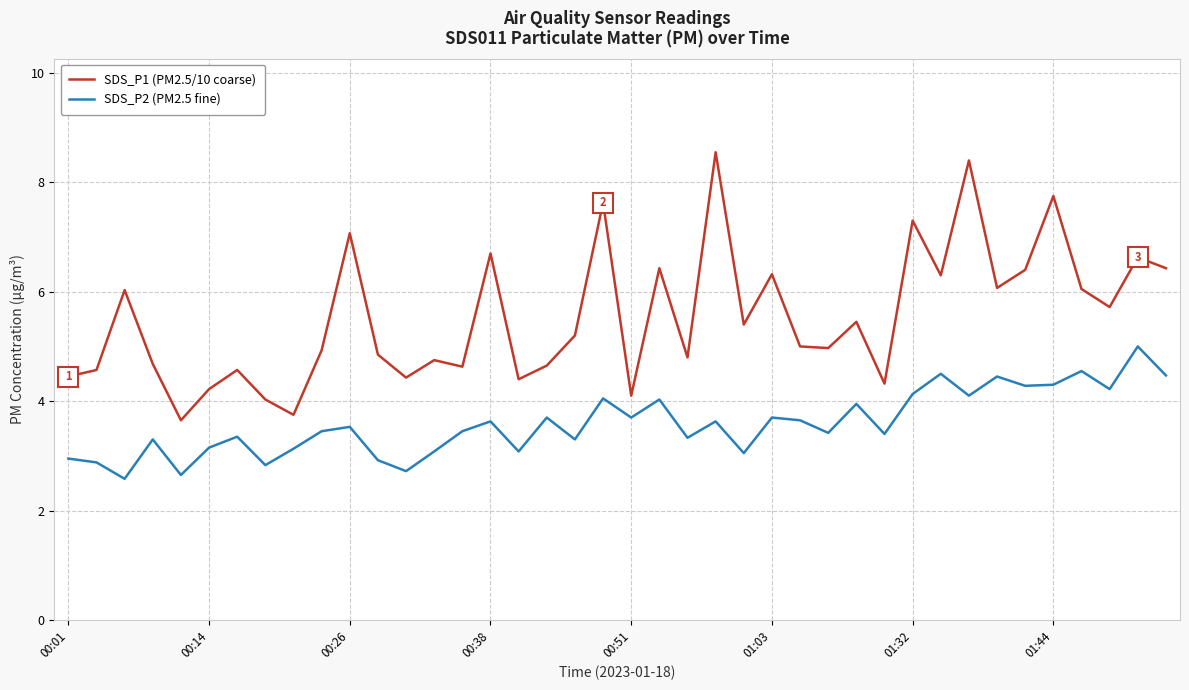

True or false: SDS_P1 (PM2.5/10 coarse) and SDS_P2 (PM2.5 fine) cross at least once.

False